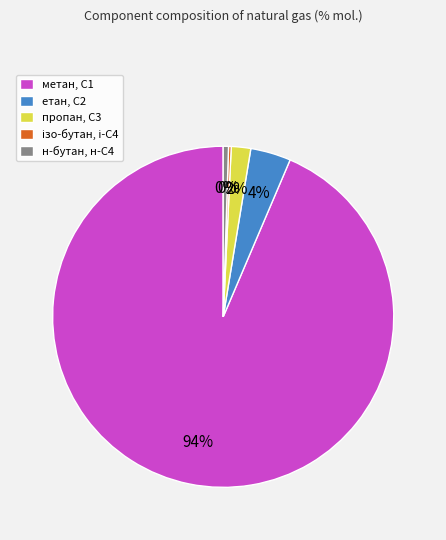

Which category accounts for the majority?

метан, С1